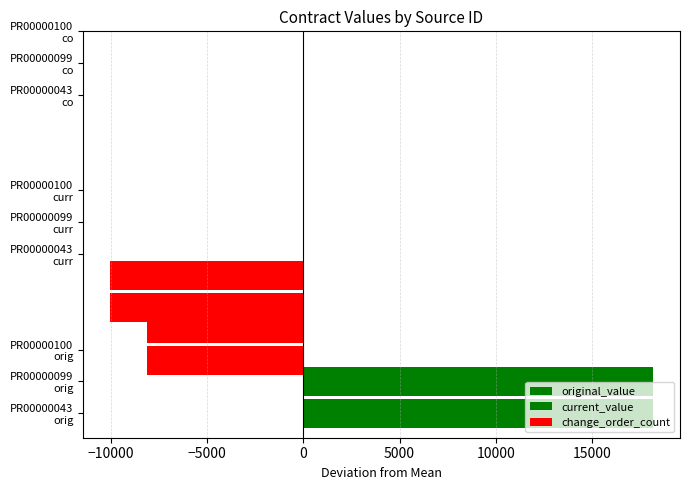

Reading right to left, list all the values displayed in this chart.

original_value: -10040.8	-8130.9	18171.7
current_value: -10040.8	-8130.9	18171.7
change_order_count: 0.6	0.6	0.6